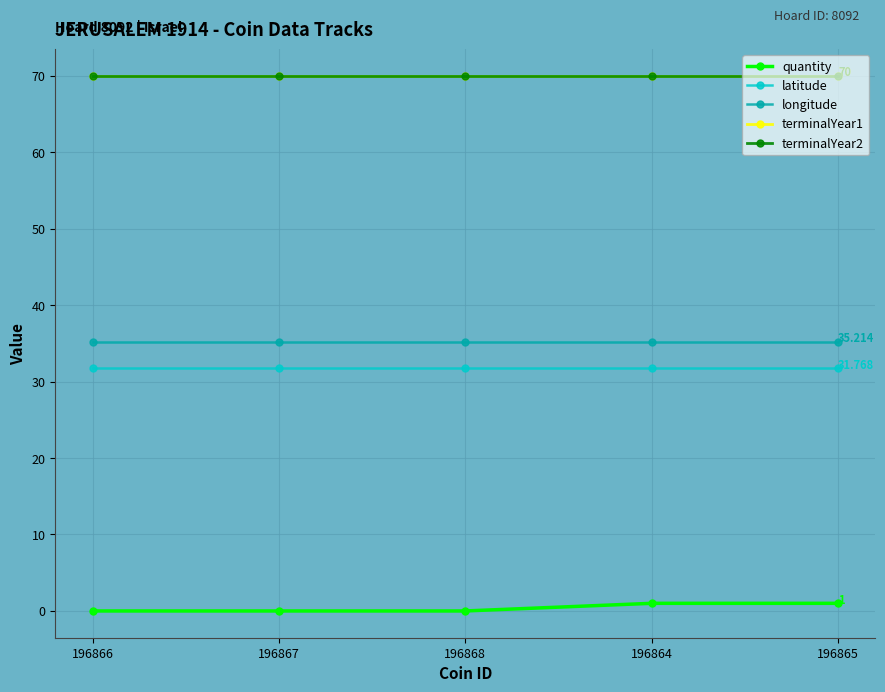

Which series has the largest total across all categories?

terminalYear1